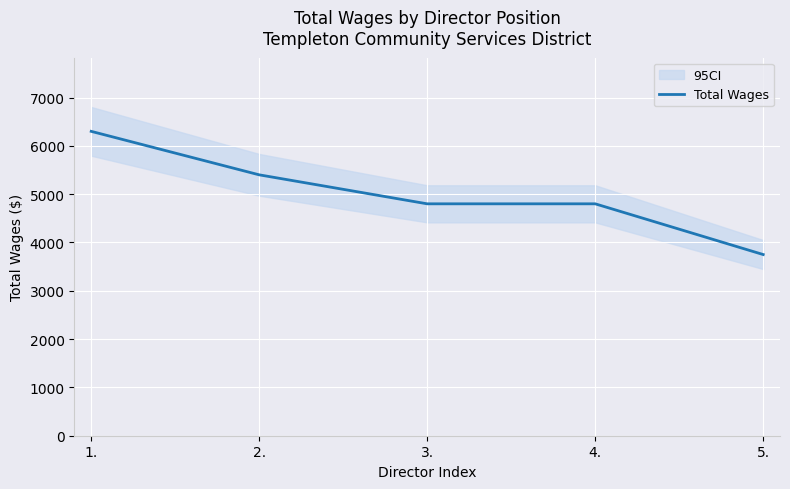

True or false: there are more than 0 points higher than both neighbors.

False